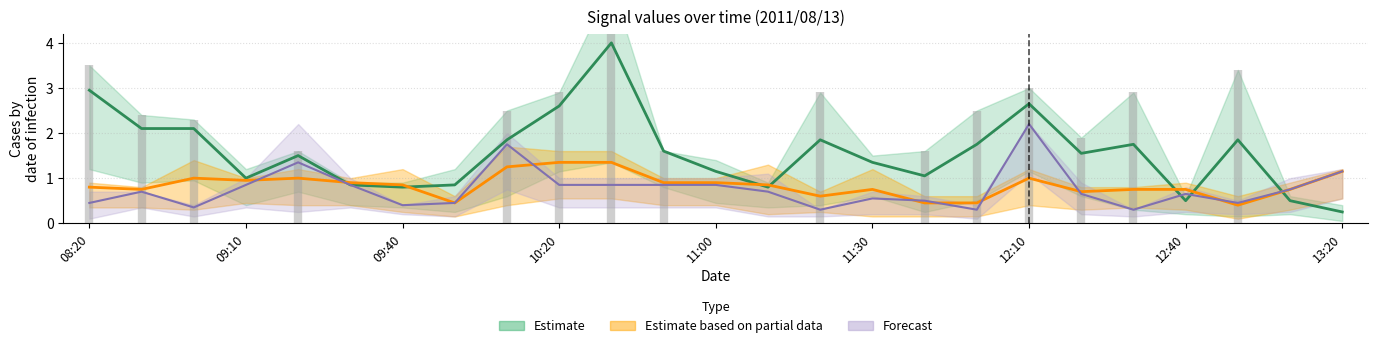

Where is 2.194 nearest to the value 2?

08:40